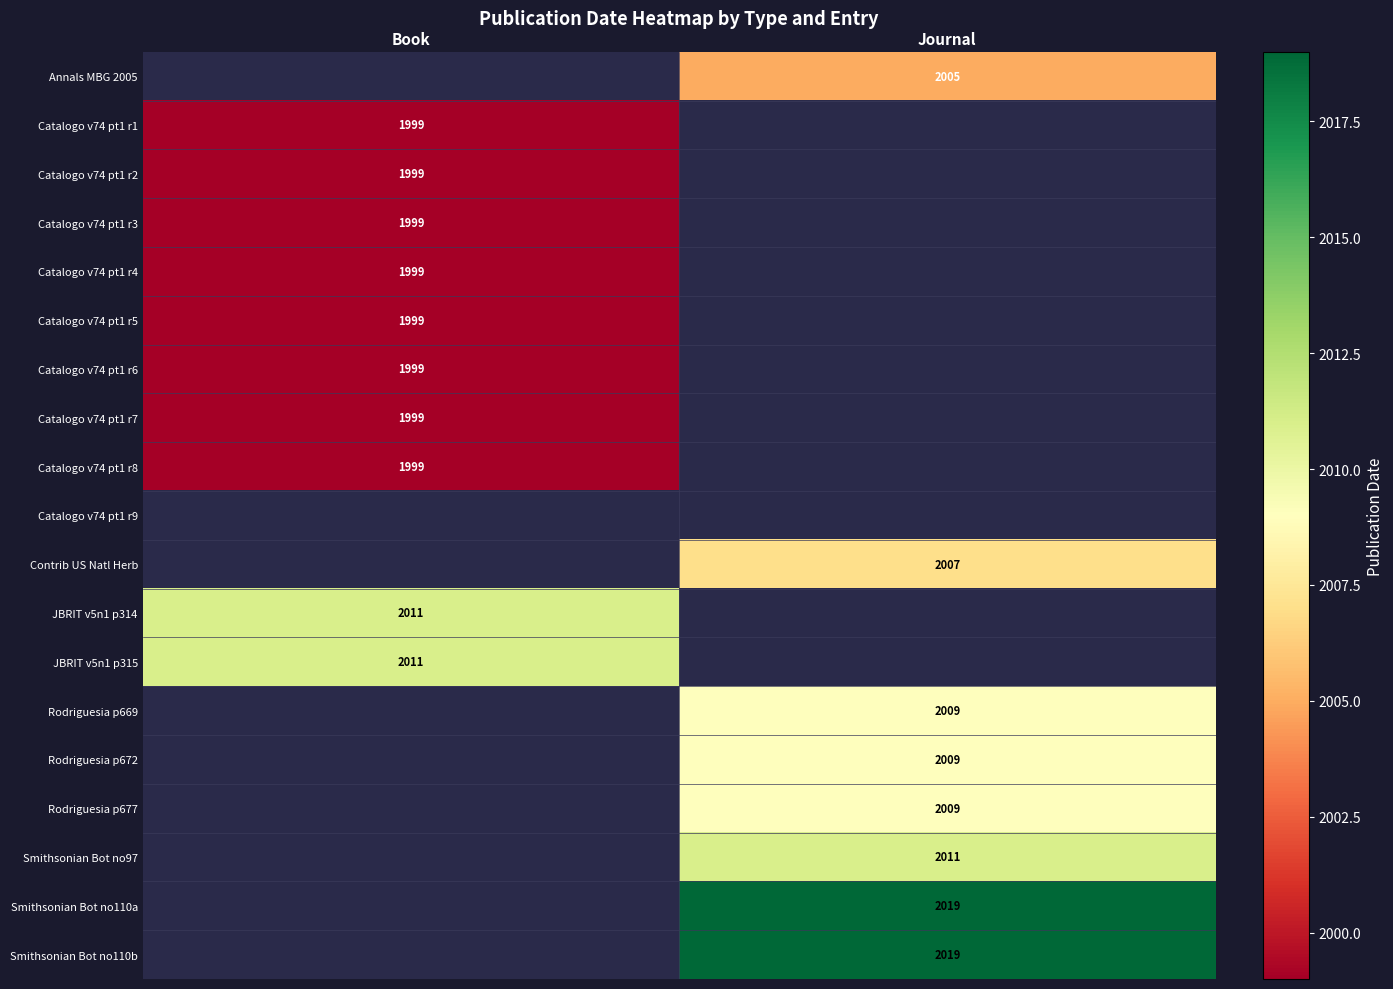

True or false: JBRIT v5n1 p315 has a value of 2011 at Book.

True